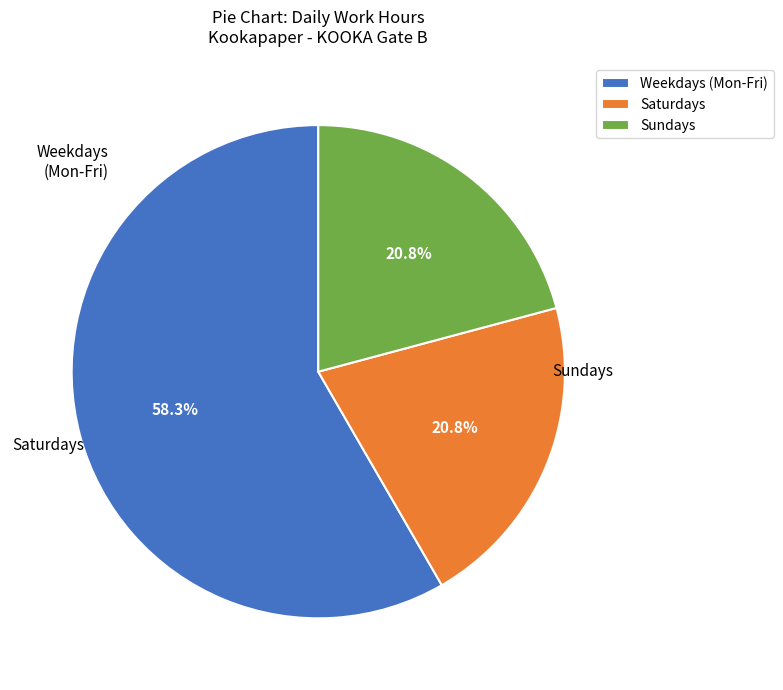

Which has a higher value, Saturdays or Weekdays (Mon-Fri)?

Weekdays (Mon-Fri)